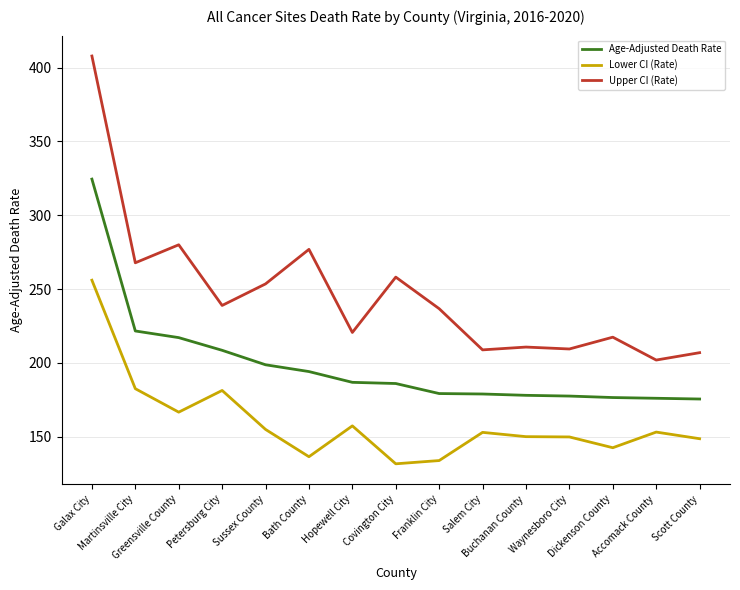

Which series has the largest range (max minus min)?

Upper CI (Rate)